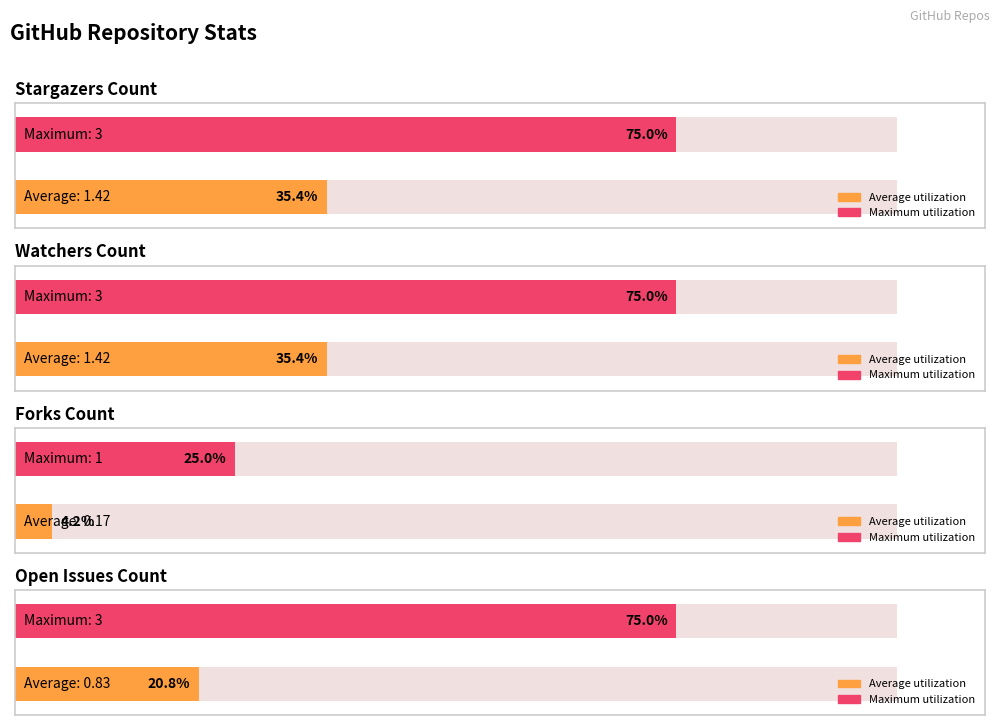

What is the spread (max minus min) of values at doorsopen-toronto?

2